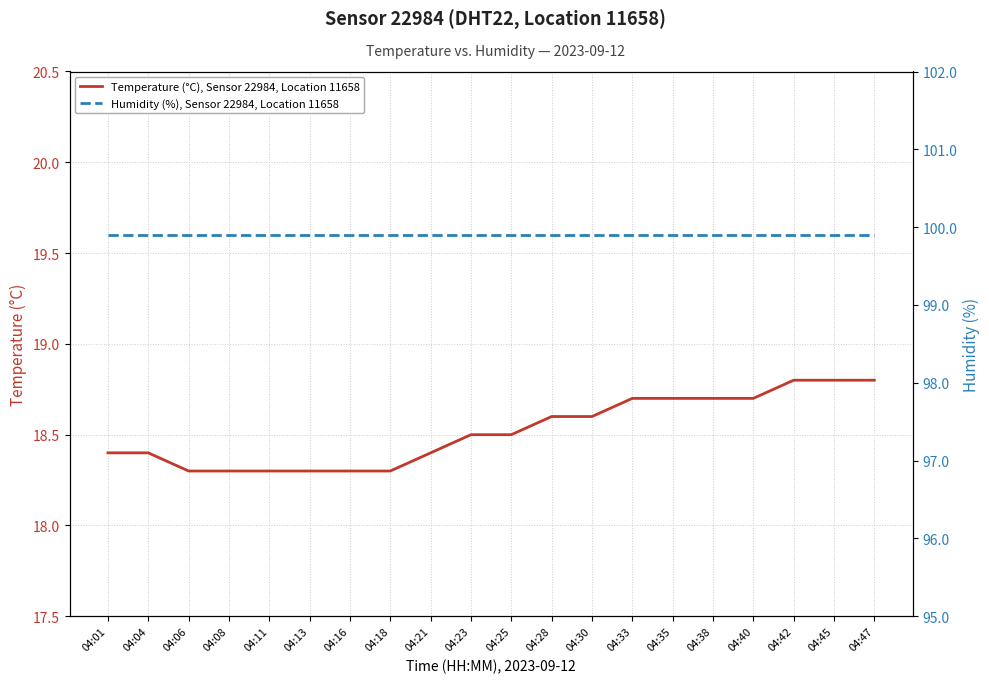

What is the total value across all series at 04:35?

118.6